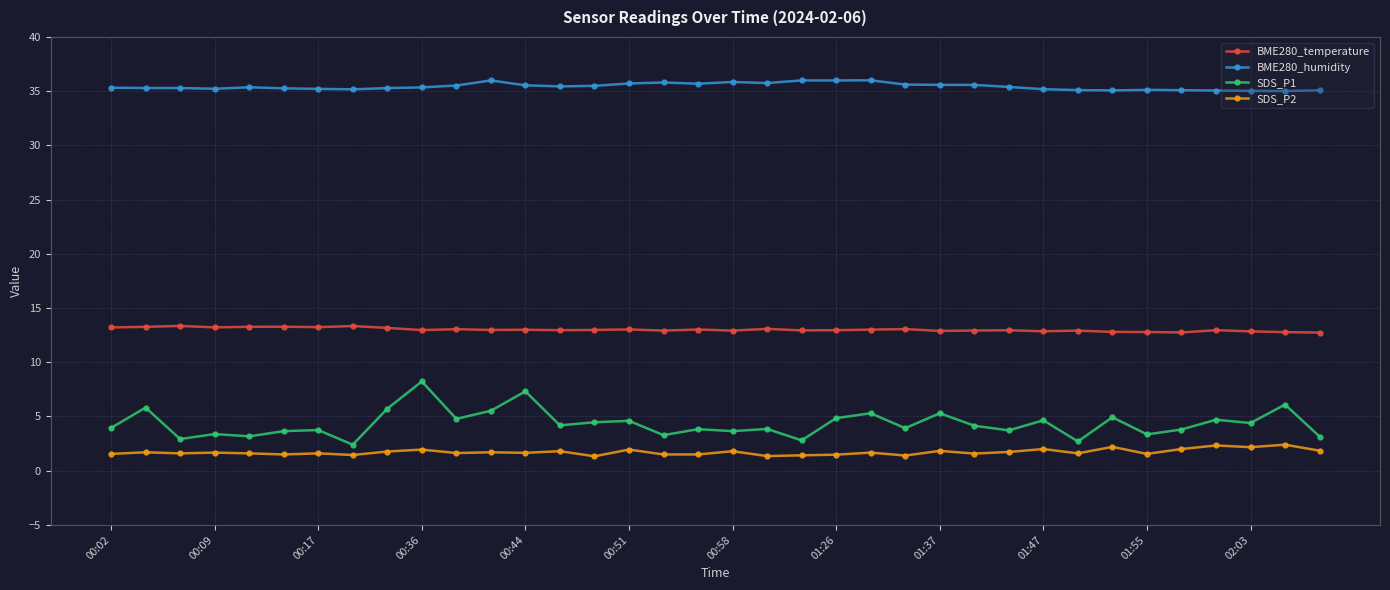

True or false: SDS_P1 and SDS_P2 intersect in this chart.

False